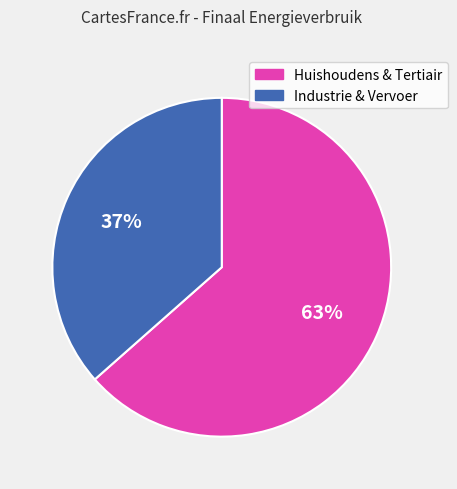

Does any single category account for the majority?

Yes